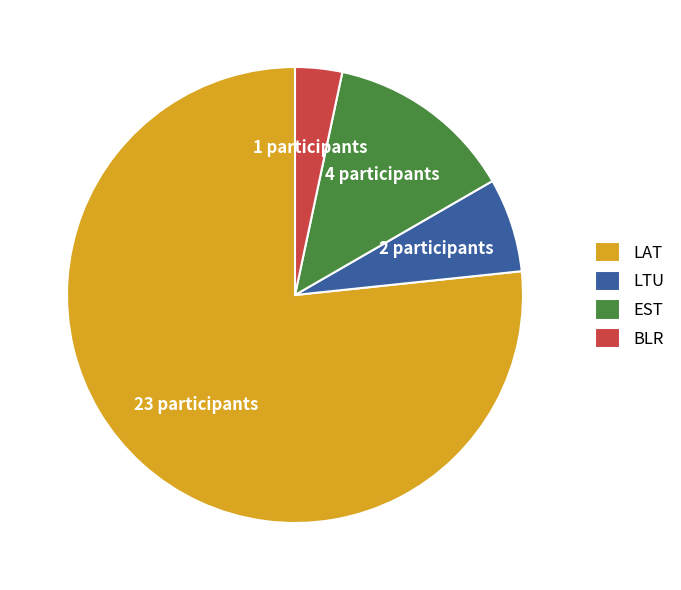

True or false: LAT accounts for 82% of the total.

False